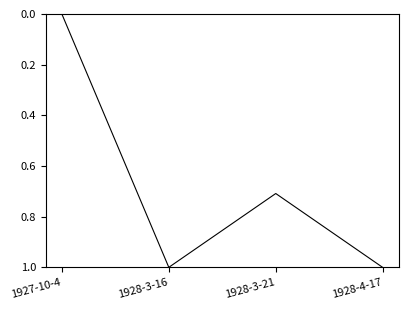

At which label is the value closest to 0?

1927-10-4